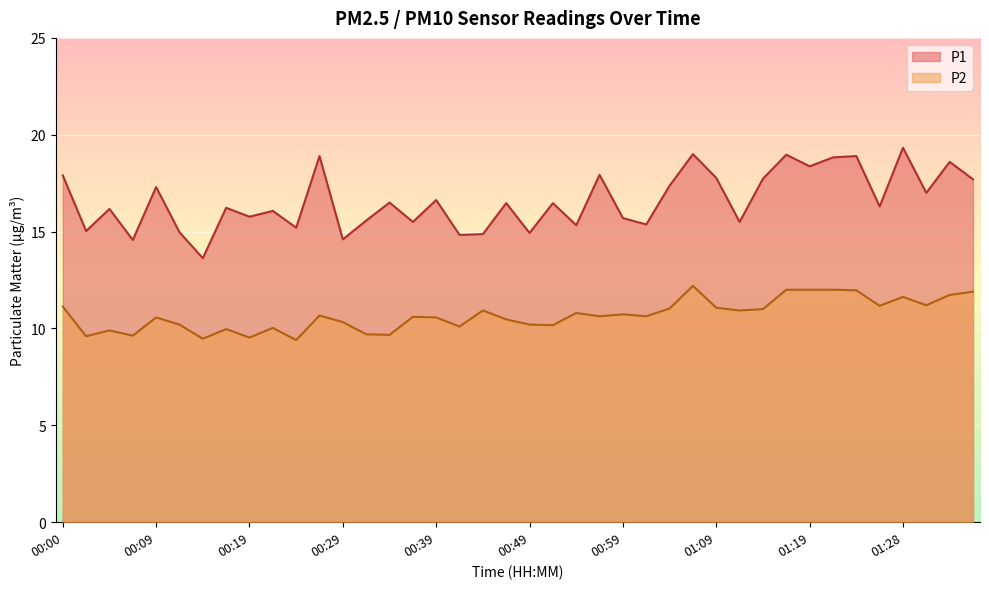

Which series changed the most between 00:24 and 00:42?

P2